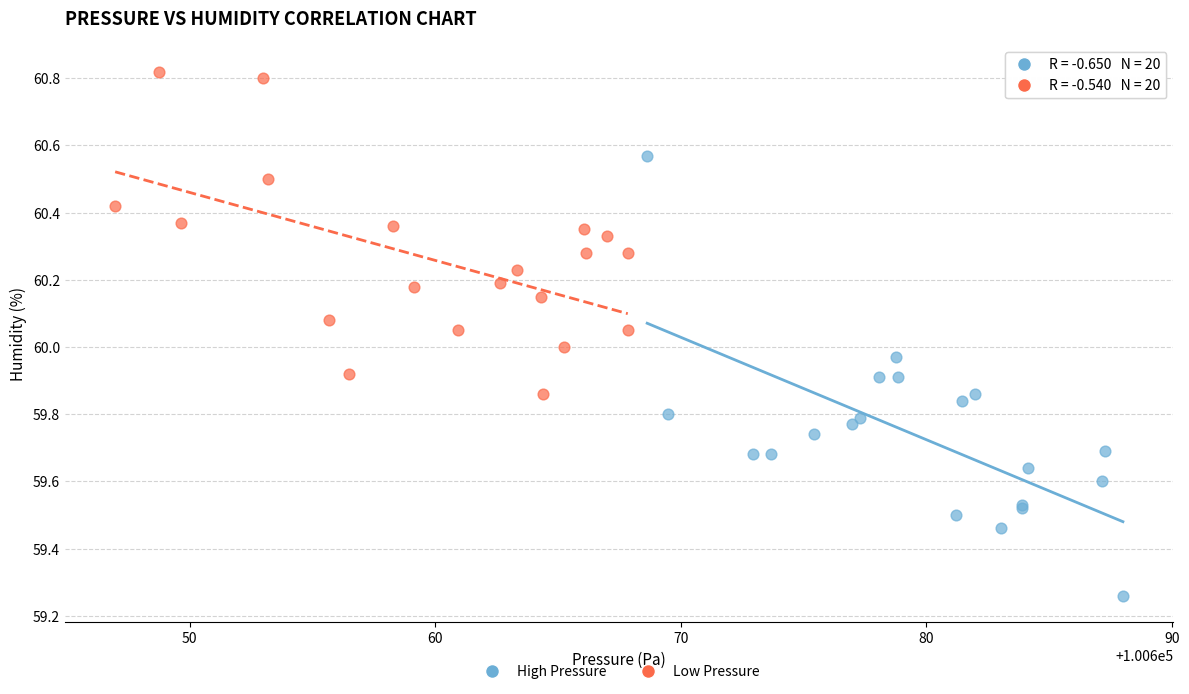

What are all the series names shown in the legend?

High Pressure, Low Pressure